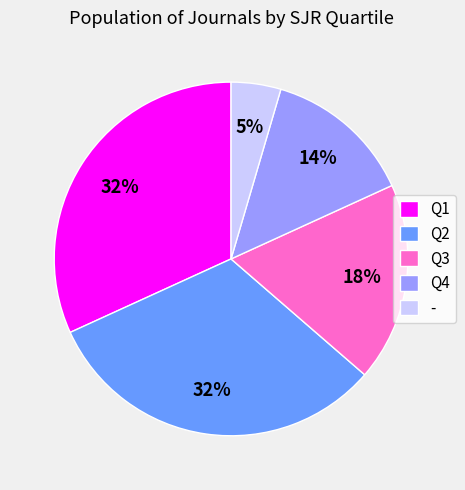

How many slices are in this pie chart?

5